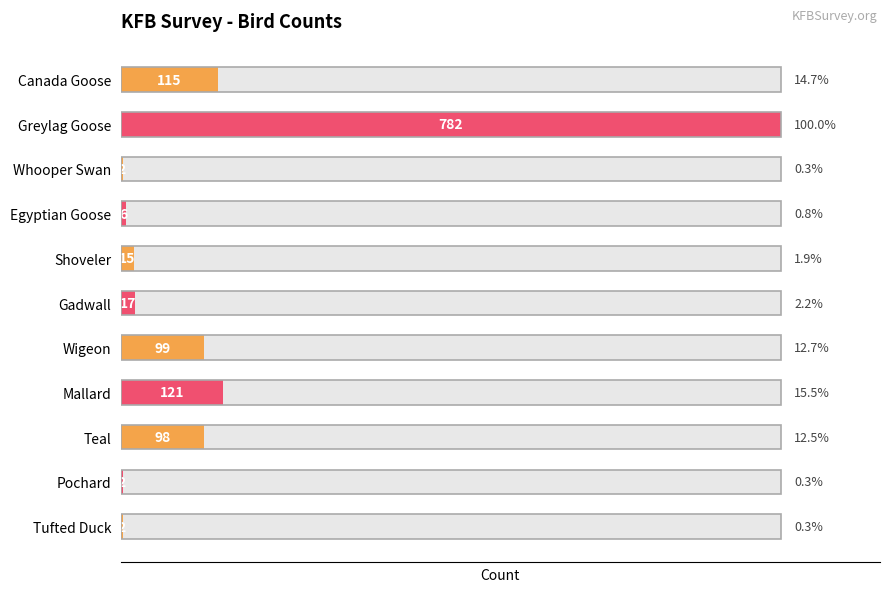

Rank the categories by value from lowest to highest.

Whooper Swan, Pochard, Tufted Duck, Egyptian Goose, Shoveler, Gadwall, Teal, Wigeon, Canada Goose, Mallard, Greylag Goose